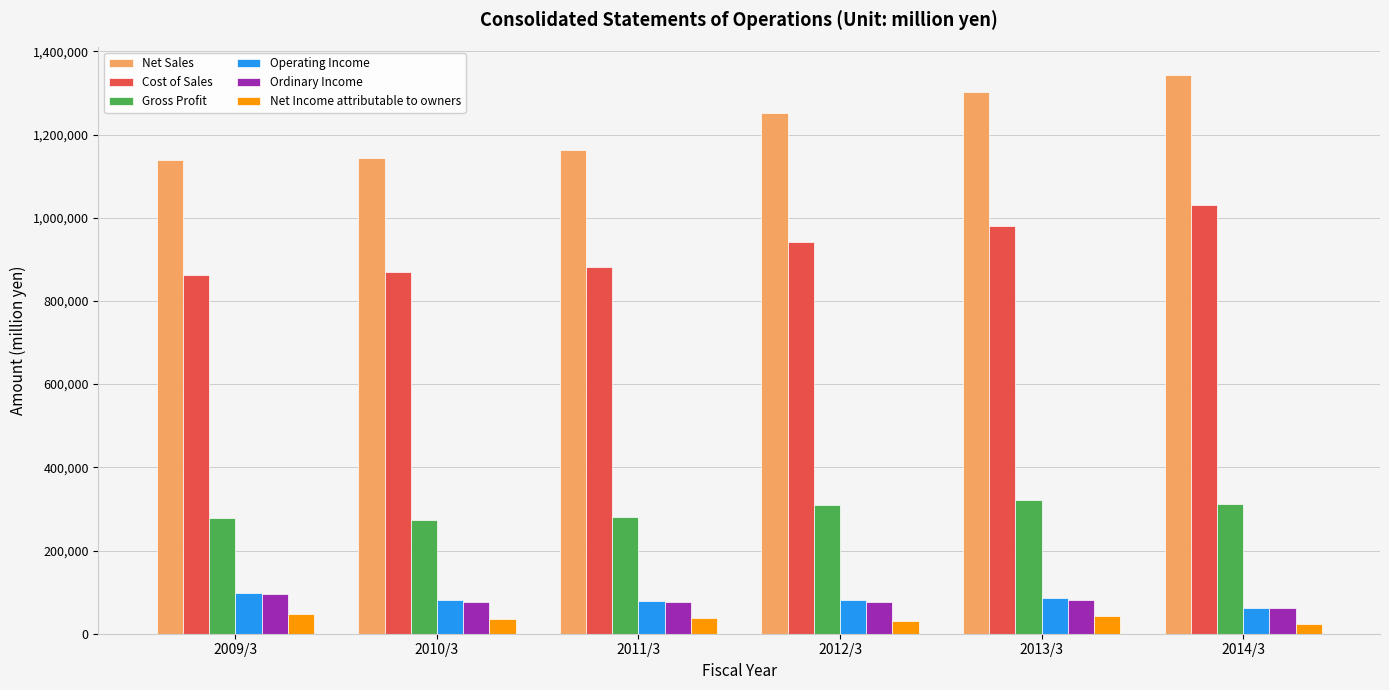

What is the maximum value shown in the chart?

1343772